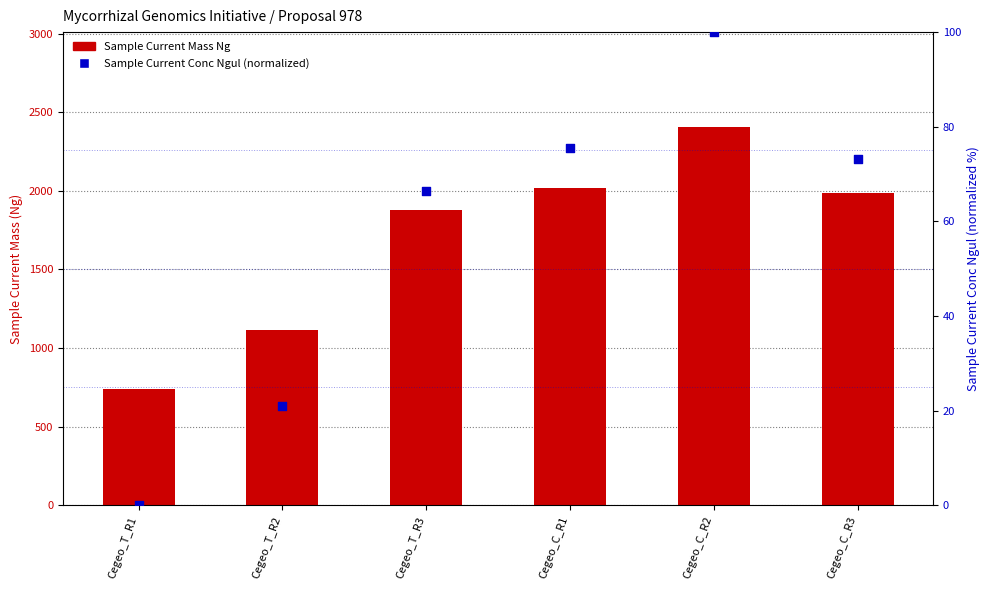

What are all the series names shown in the legend?

Sample Current Mass Ng, Sample Current Conc Ngul (normalized)